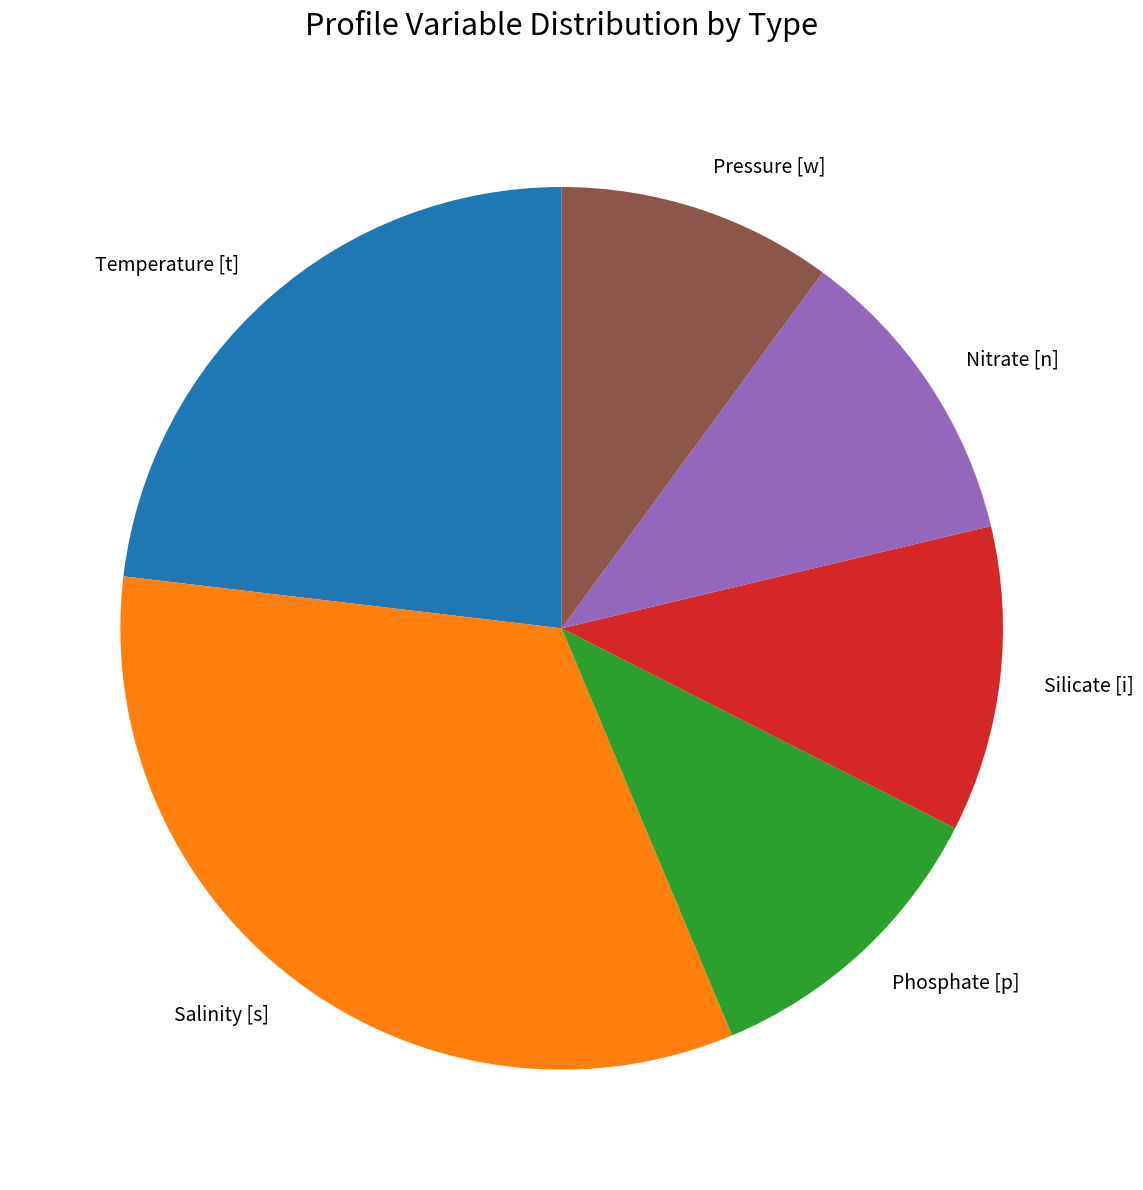

What is the largest slice in the pie chart?

Salinity [s]